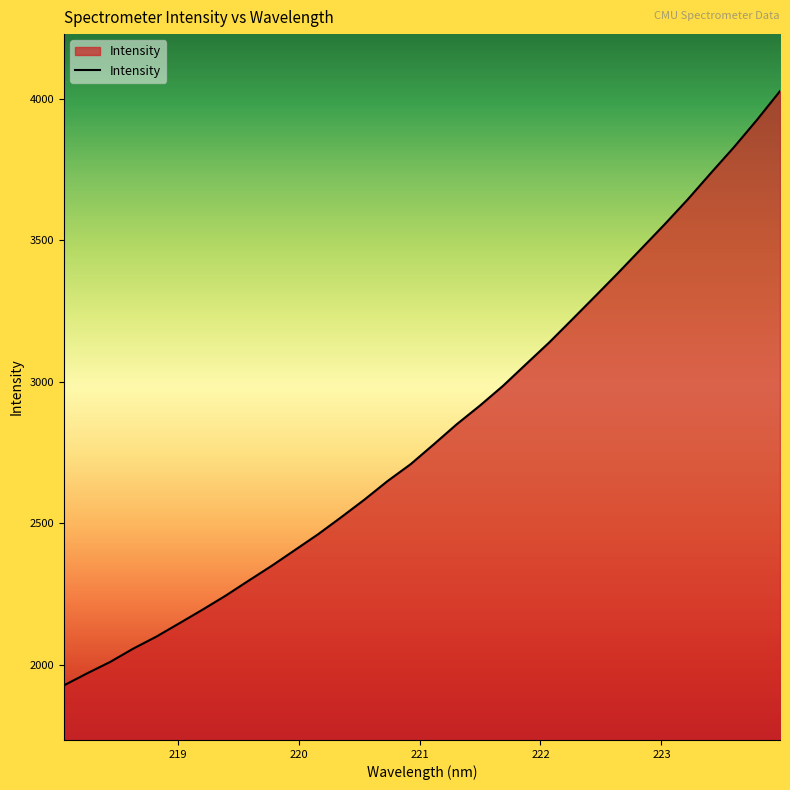

What is the maximum value shown in the chart?

4026.3